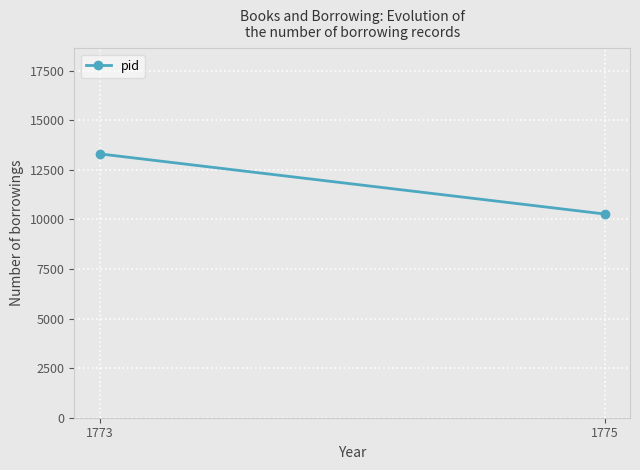

What is the value of the 1st point from the left?

13304